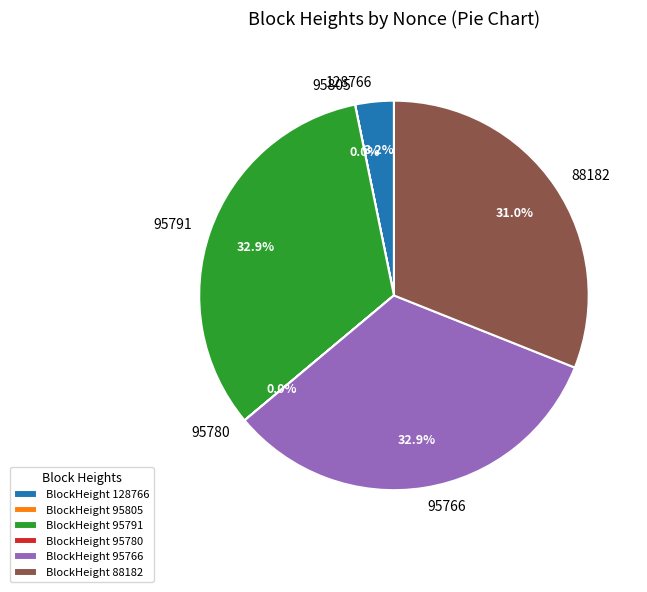

Is there any slice that represents more than half of the pie?

No